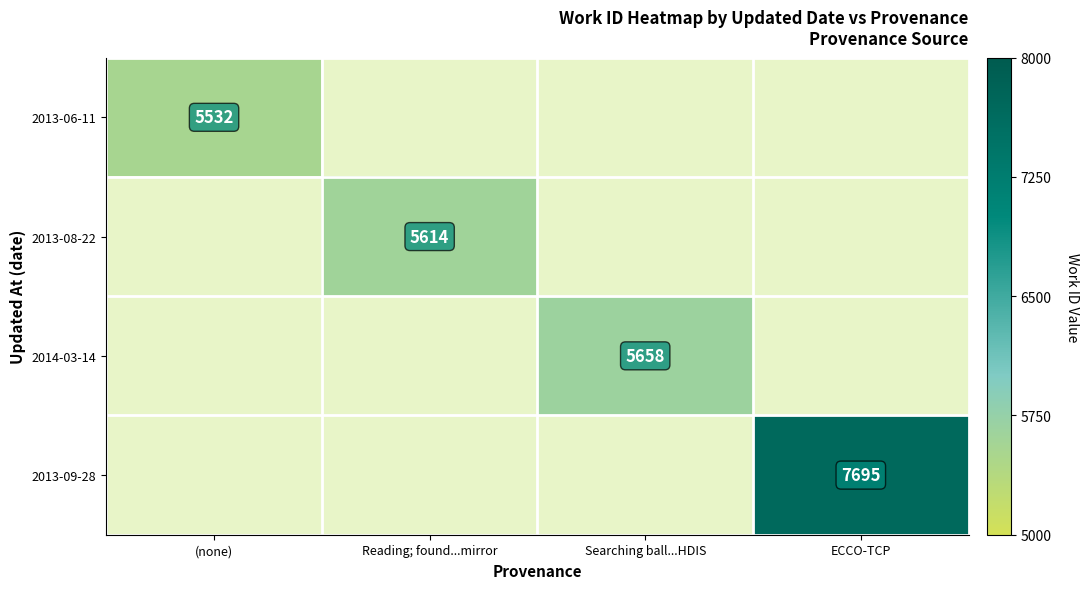

At which category does the chart reach its peak across all series?

ECCO-TCP